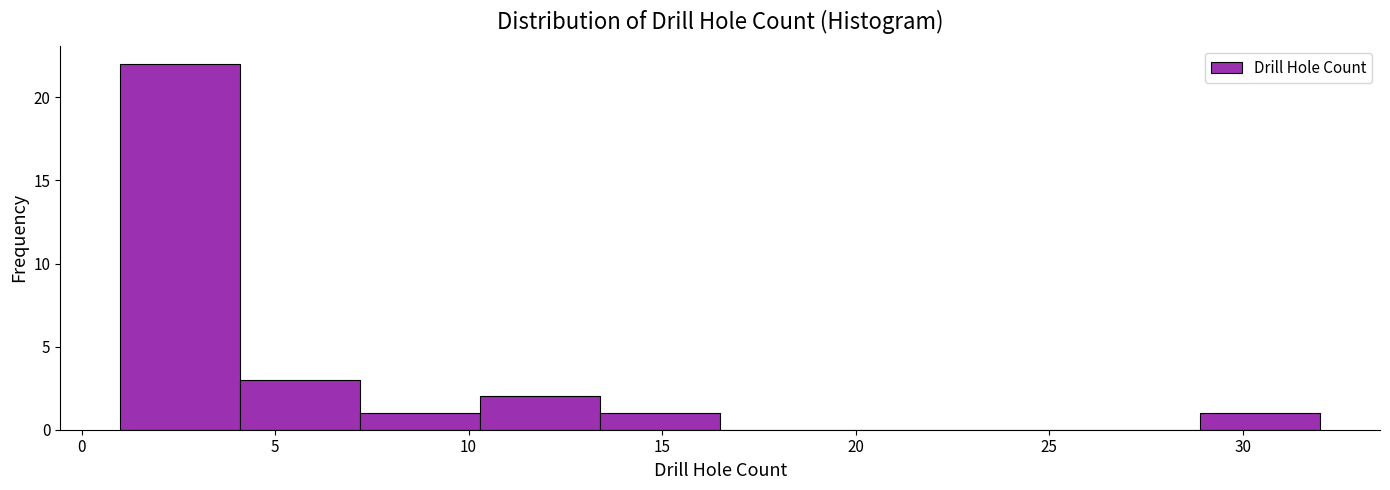

Reading left to right, transcribe this chart: for each bar, give the range it covers on the x-axis and its height. Neither the bar edges nor the heights are printed on the chart, so give them approximately, as read against the axes.

1.0 to 4.1: 22
4.1 to 7.2: 3
7.2 to 10.3: 1
10.3 to 13.4: 2
13.4 to 16.5: 1
16.5 to 19.6: 0
19.6 to 22.7: 0
22.7 to 25.8: 0
25.8 to 28.9: 0
28.9 to 32.0: 1